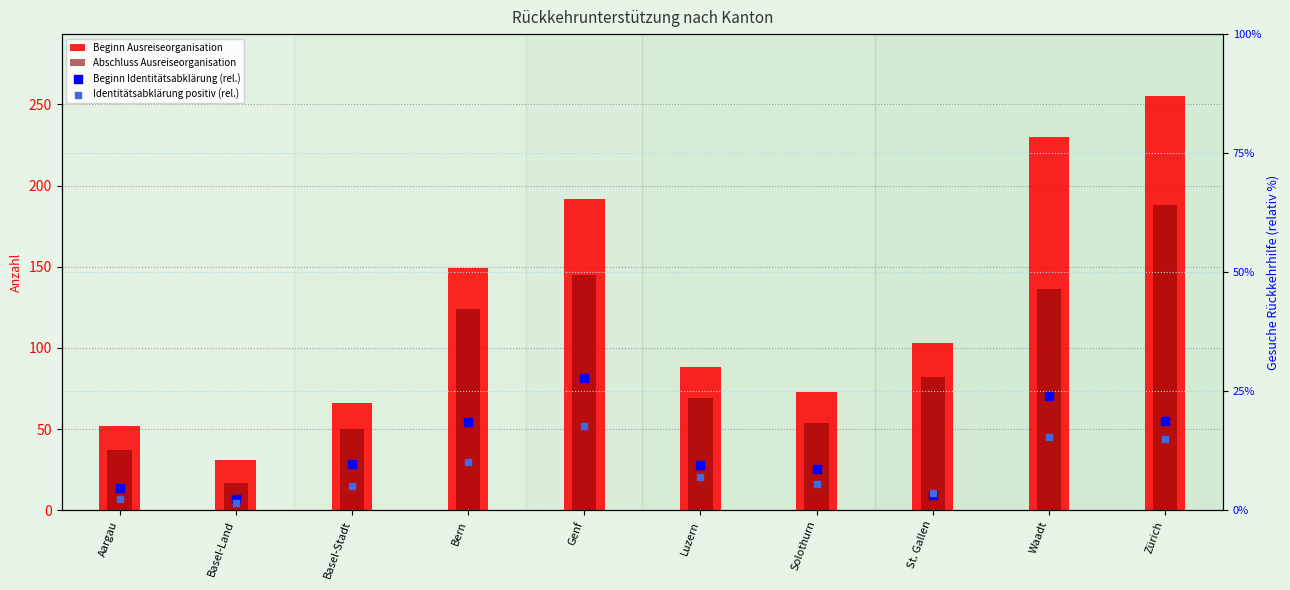

Which series reaches the maximum Y coordinate?

Beginn Ausreiseorganisation